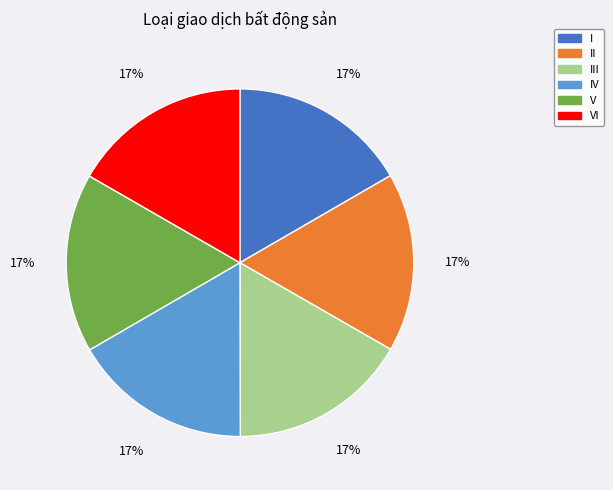

To the nearest percent, what is the average slice percentage?

17%